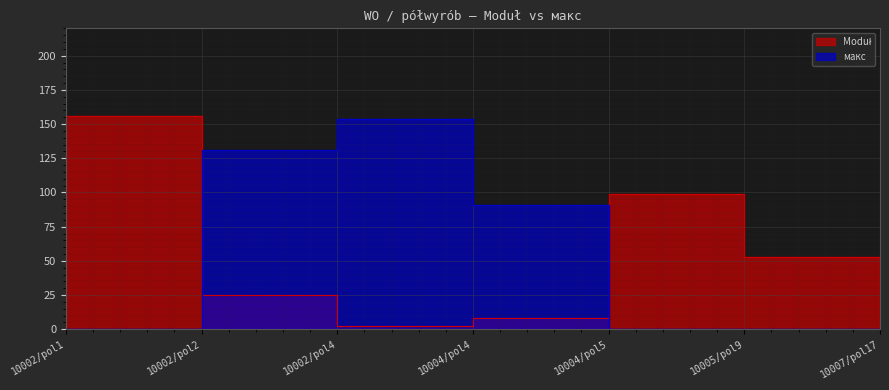

What is the label of the 3rd point from the left?

10002/pol4